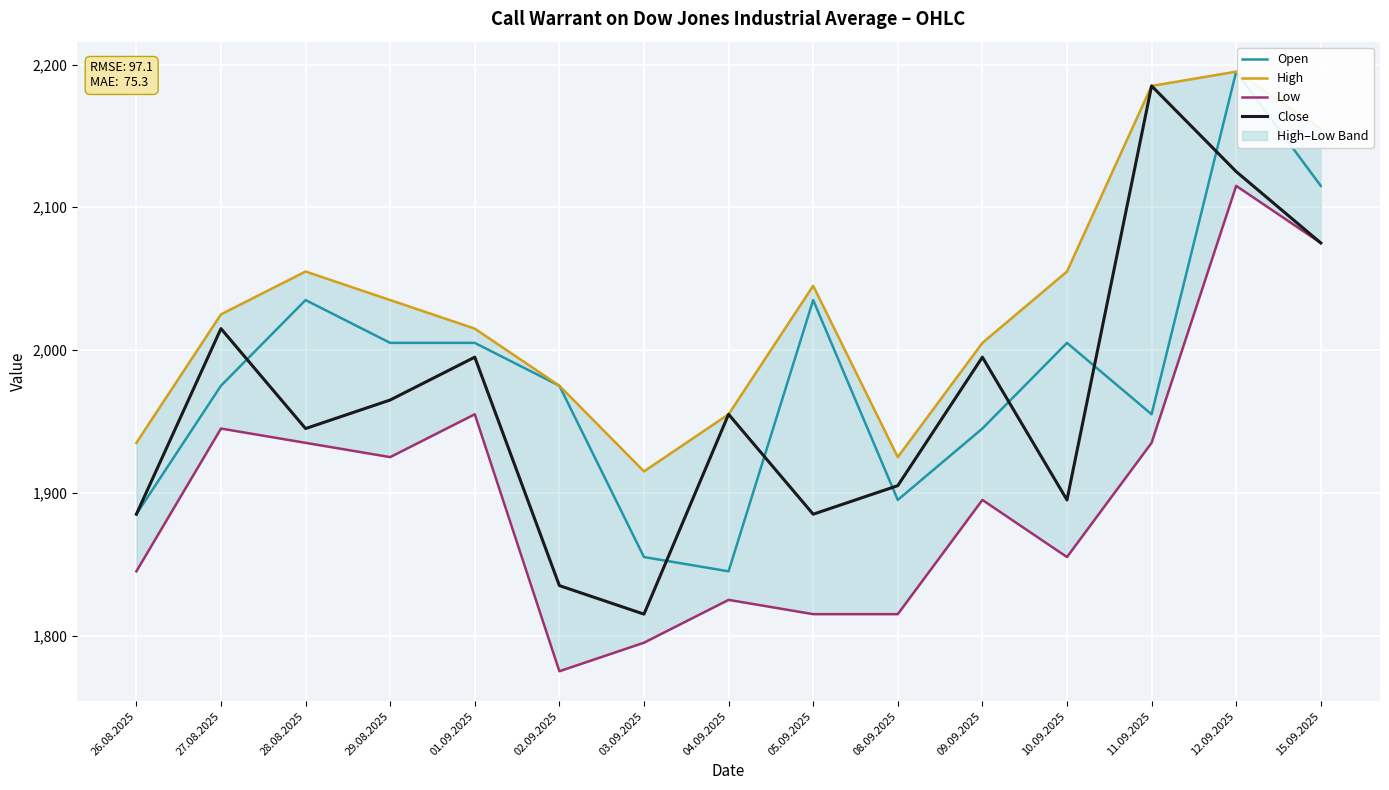

Reading left to right, extract all data points from this chart.

Open: 26.08.2025=1885	27.08.2025=1975	28.08.2025=2035	29.08.2025=2005	01.09.2025=2005	02.09.2025=1975	03.09.2025=1855	04.09.2025=1845	05.09.2025=2035	08.09.2025=1895	09.09.2025=1945	10.09.2025=2005	11.09.2025=1955	12.09.2025=2195	15.09.2025=2115
High: 26.08.2025=1935	27.08.2025=2025	28.08.2025=2055	29.08.2025=2035	01.09.2025=2015	02.09.2025=1975	03.09.2025=1915	04.09.2025=1955	05.09.2025=2045	08.09.2025=1925	09.09.2025=2005	10.09.2025=2055	11.09.2025=2185	12.09.2025=2195	15.09.2025=2155
Low: 26.08.2025=1845	27.08.2025=1945	28.08.2025=1935	29.08.2025=1925	01.09.2025=1955	02.09.2025=1775	03.09.2025=1795	04.09.2025=1825	05.09.2025=1815	08.09.2025=1815	09.09.2025=1895	10.09.2025=1855	11.09.2025=1935	12.09.2025=2115	15.09.2025=2075
Close: 26.08.2025=1885	27.08.2025=2015	28.08.2025=1945	29.08.2025=1965	01.09.2025=1995	02.09.2025=1835	03.09.2025=1815	04.09.2025=1955	05.09.2025=1885	08.09.2025=1905	09.09.2025=1995	10.09.2025=1895	11.09.2025=2185	12.09.2025=2125	15.09.2025=2075